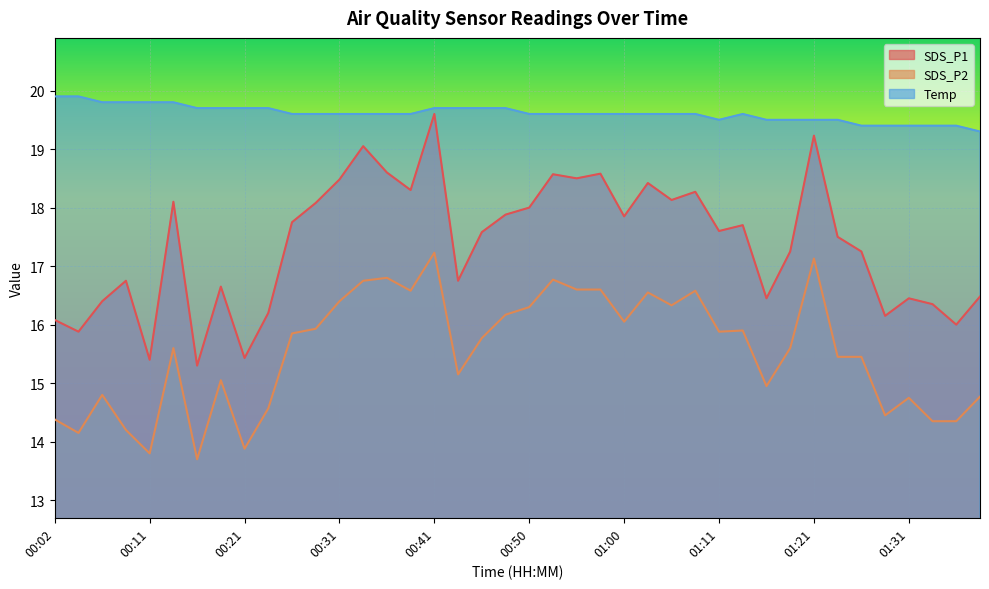

What is the label of the 14th point from the right?

01:05